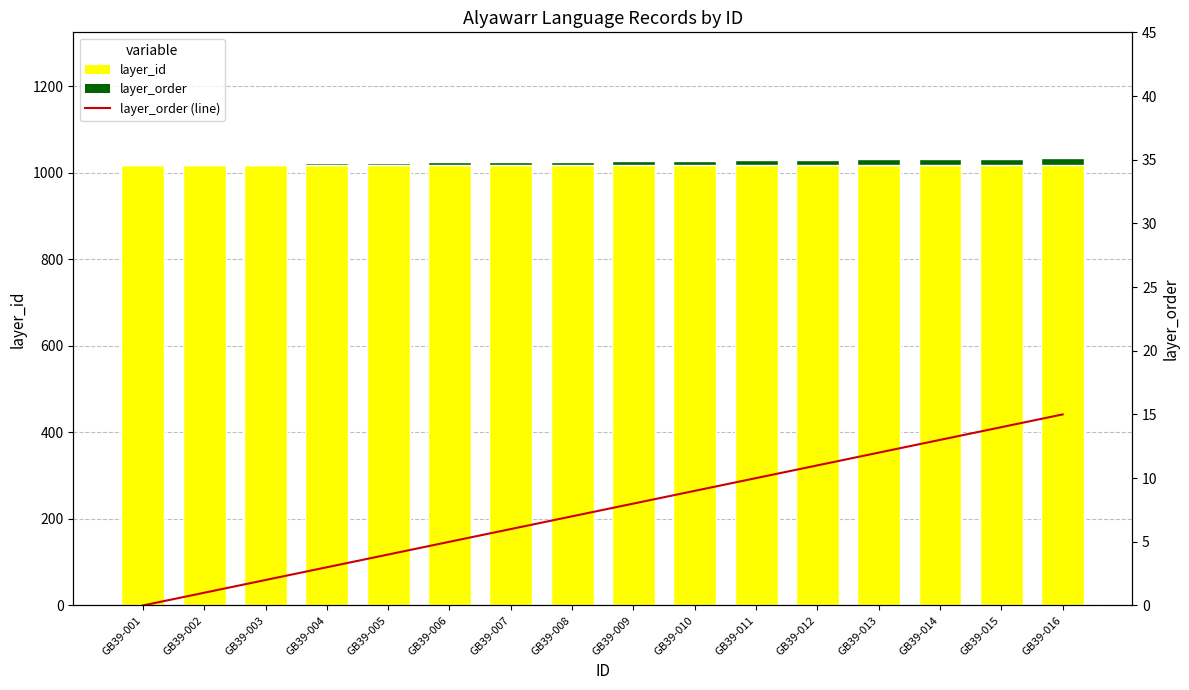

Between GB39-010 and GB39-013, which series saw the biggest shift?

layer_order